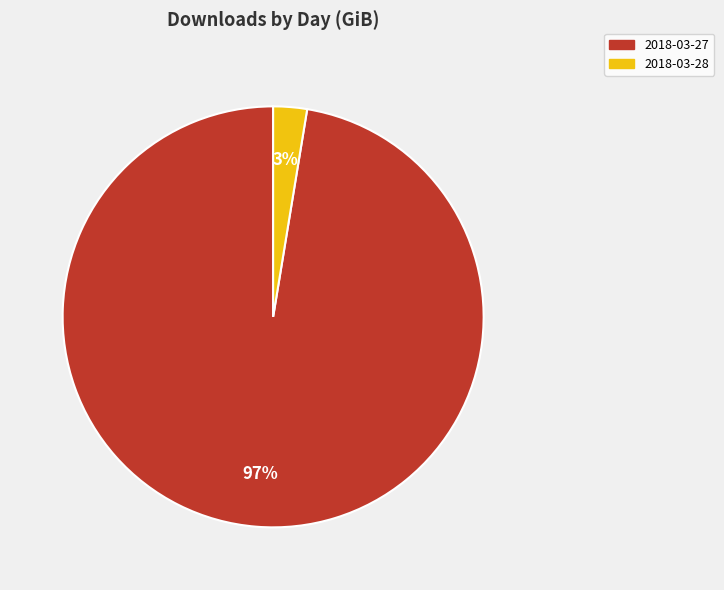

Which slice is the smallest?

2018-03-28